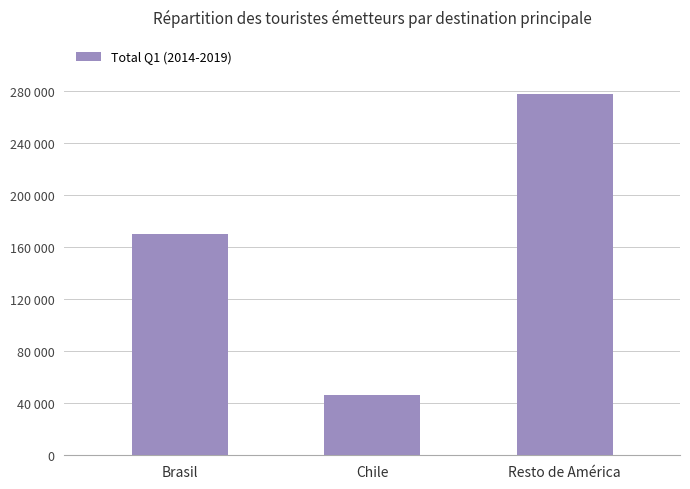

What is the label of the 2nd bar from the right?

Chile